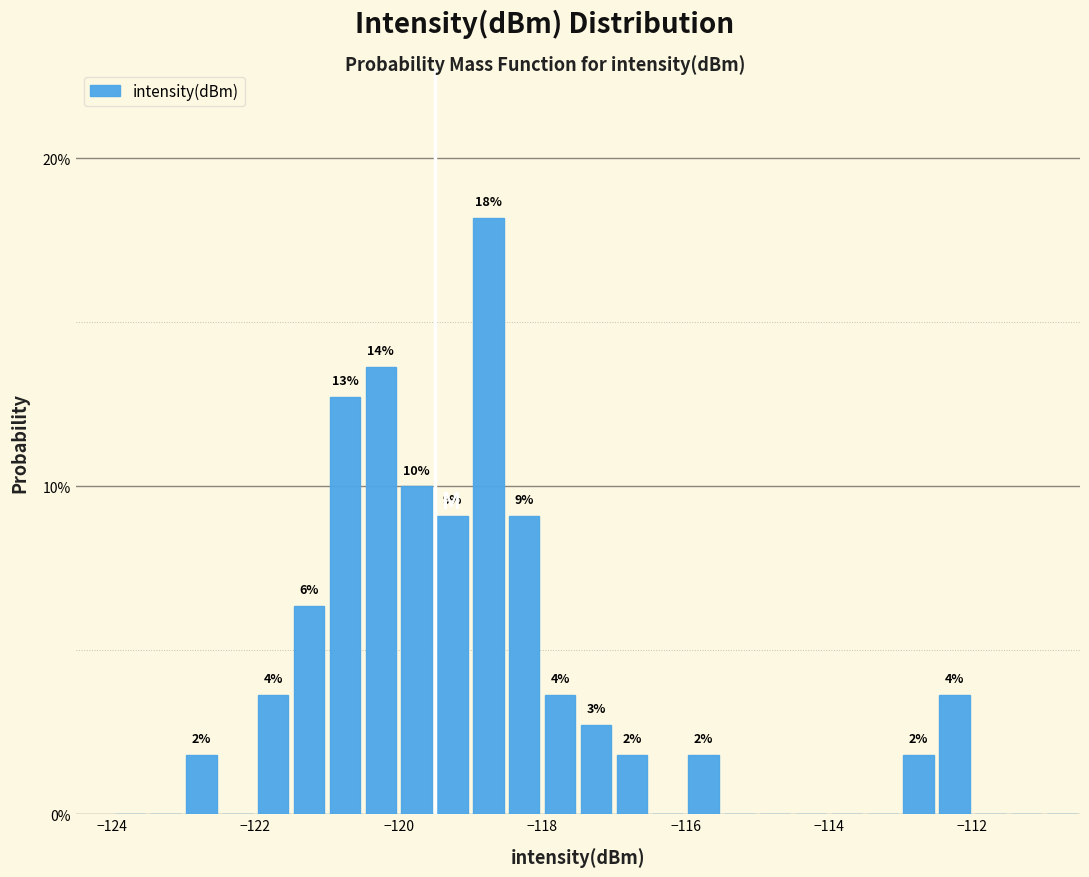

Read against the x-axis, roughly where is the centre of the tallest bar?

-118.8